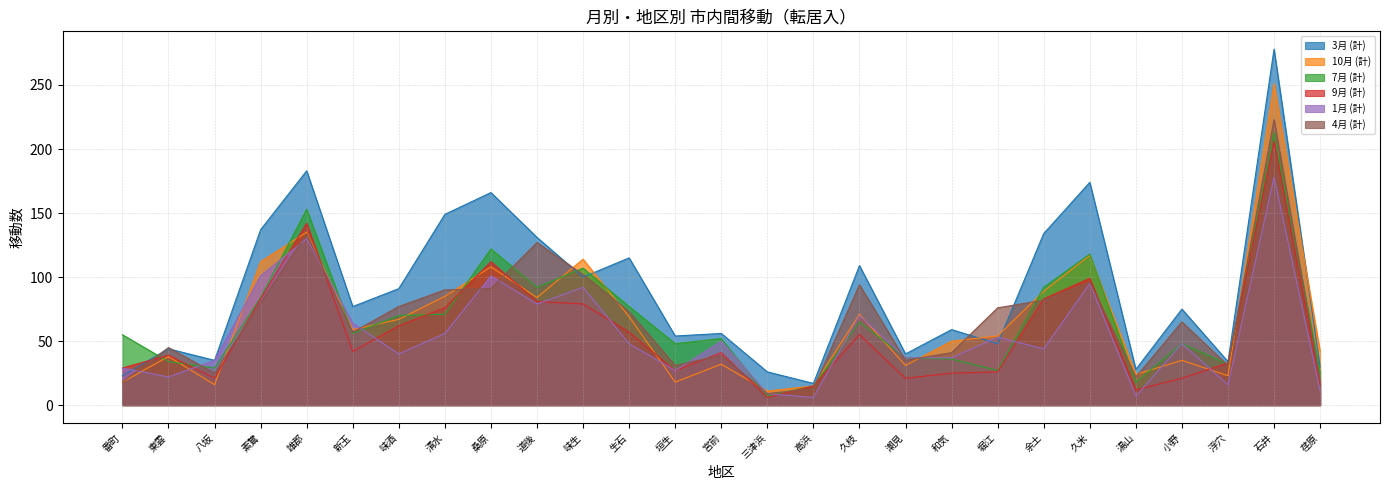

Where do 3月 (計) and 7月 (計) first cross each other?

番町 and 東雲